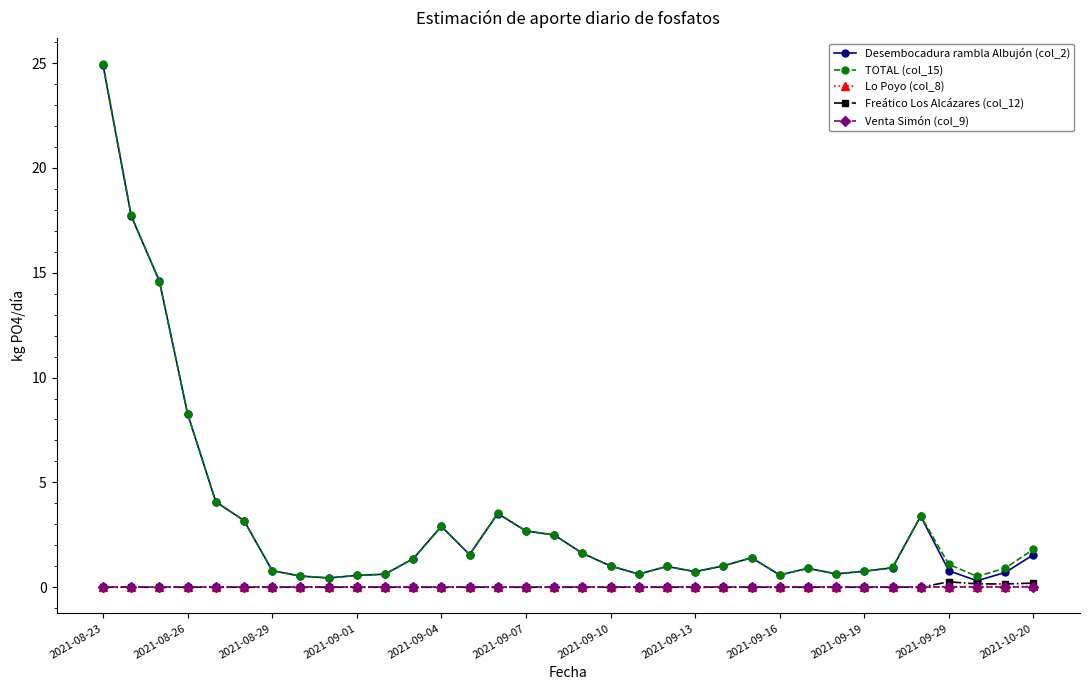

What is the maximum value for Desembocadura rambla Albujón (col_2)?

24.9